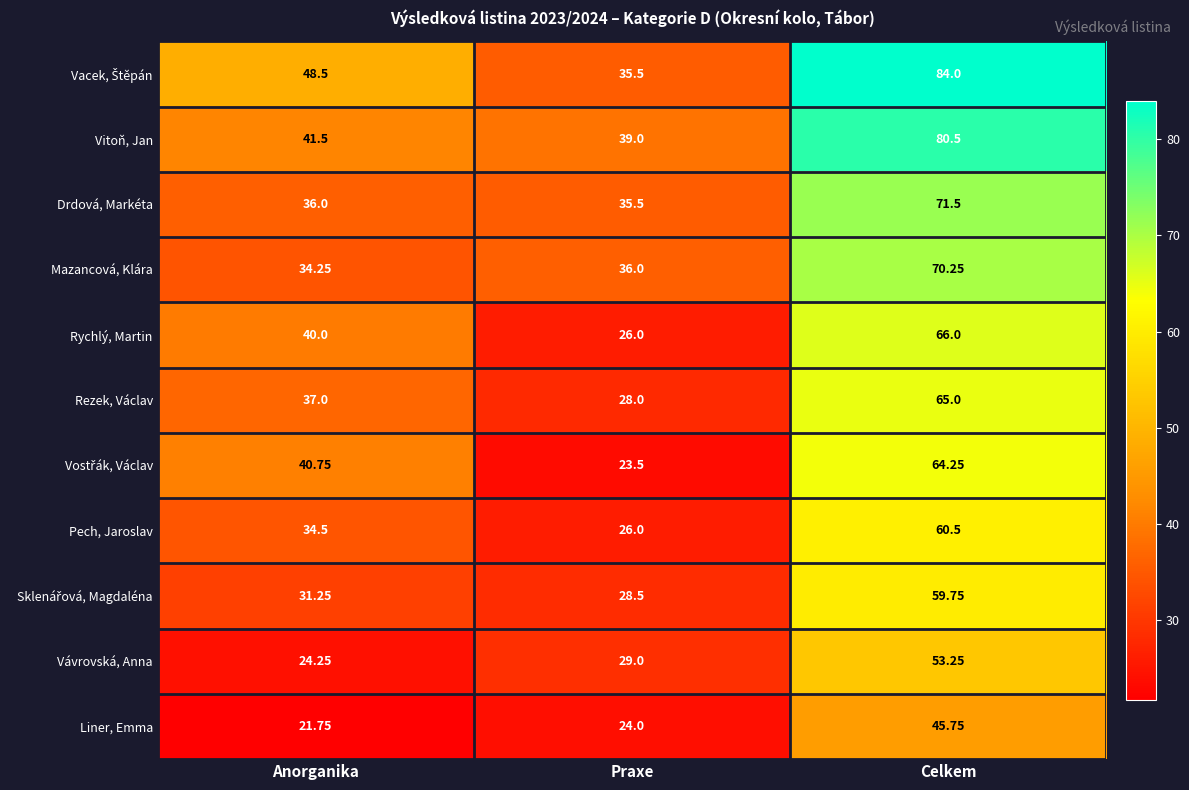

Which category has the highest value in the Pech, Jaroslav series?

Celkem